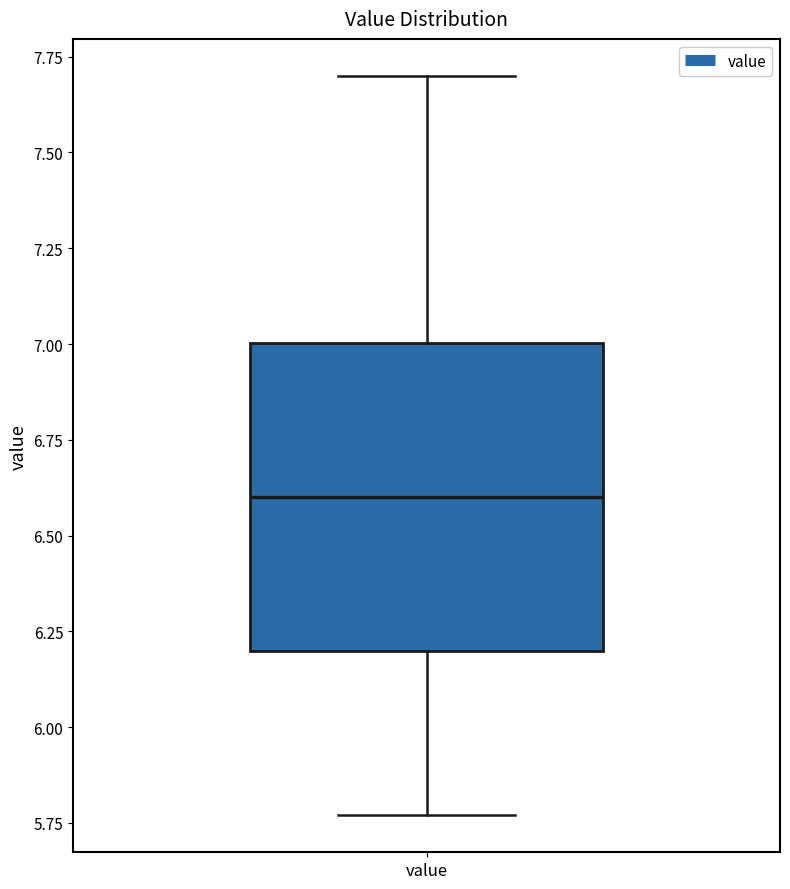

Where is the lower edge of the box for value on the y-axis? The values are not printed on the chart, so give them approximately, as read against the axis.

6.20